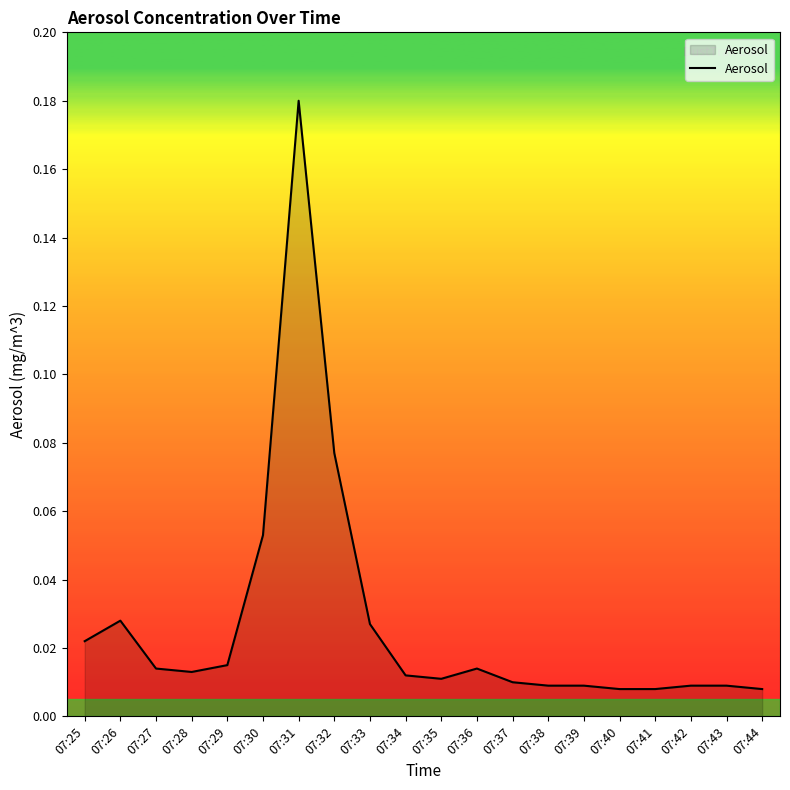

Which has a higher value, 07:32 or 07:43?

07:32